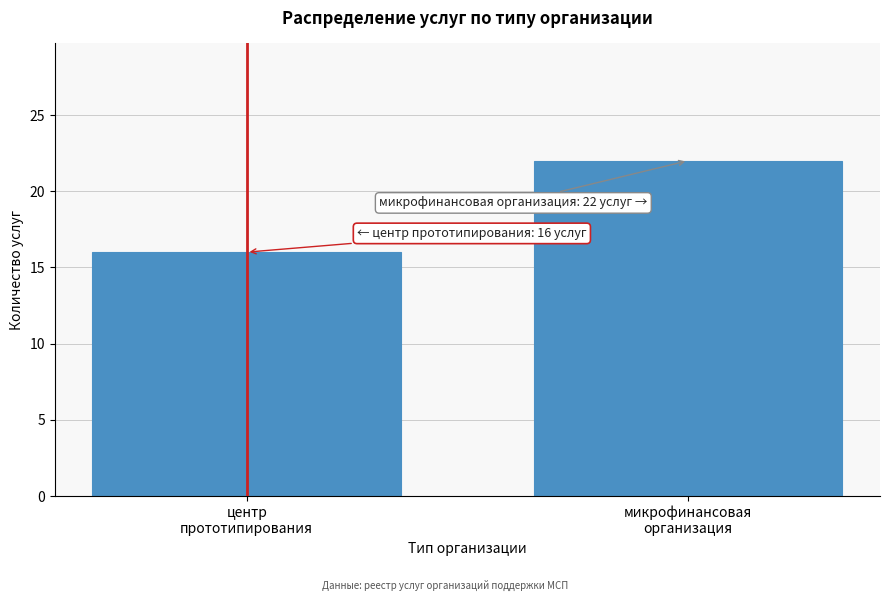

Reading left to right, extract all data points from this chart.

16	22